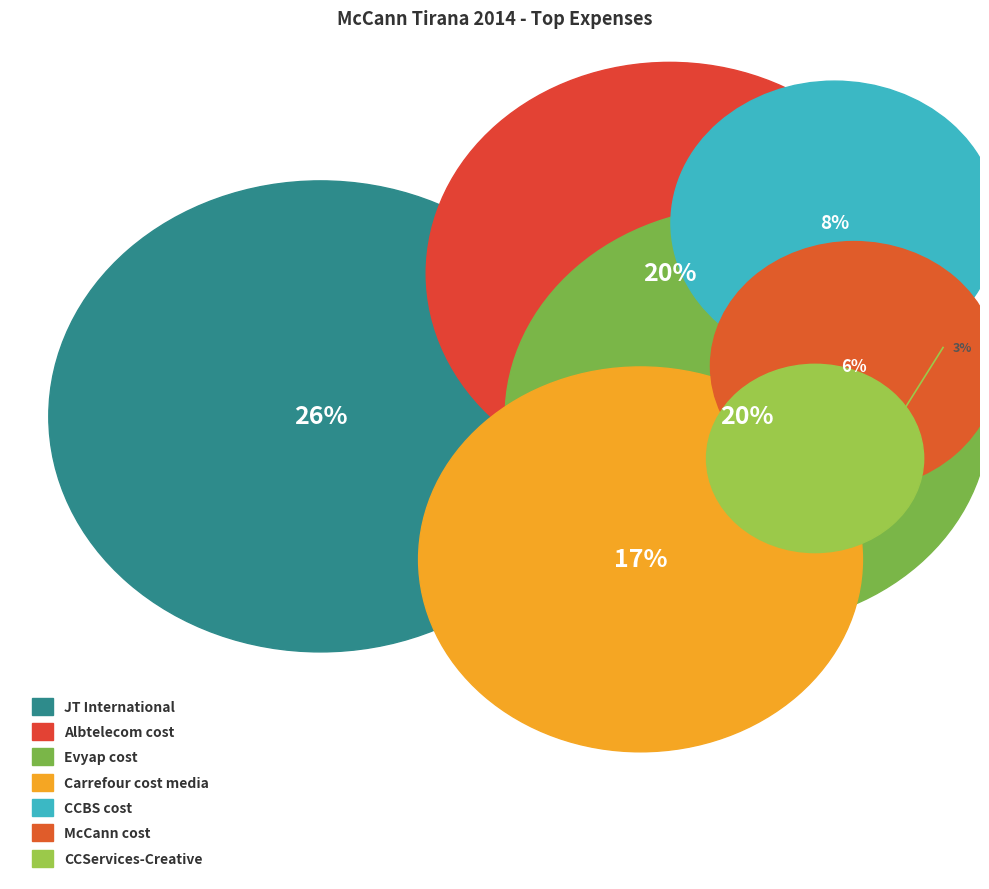

To the nearest percent, what portion does McCann cost represent?

6%